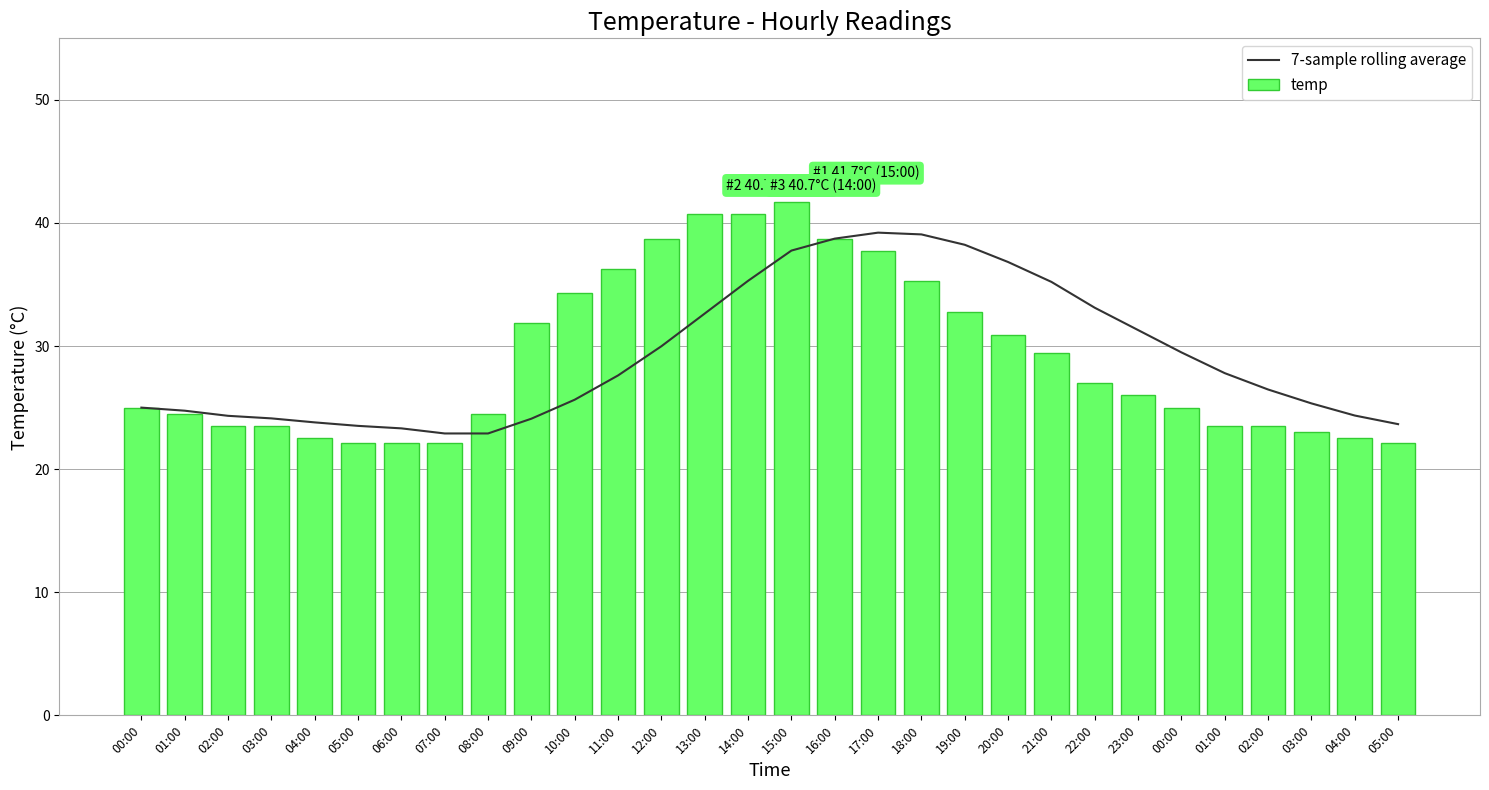

Which series changed the most between 17:00 and 04:00?

temp